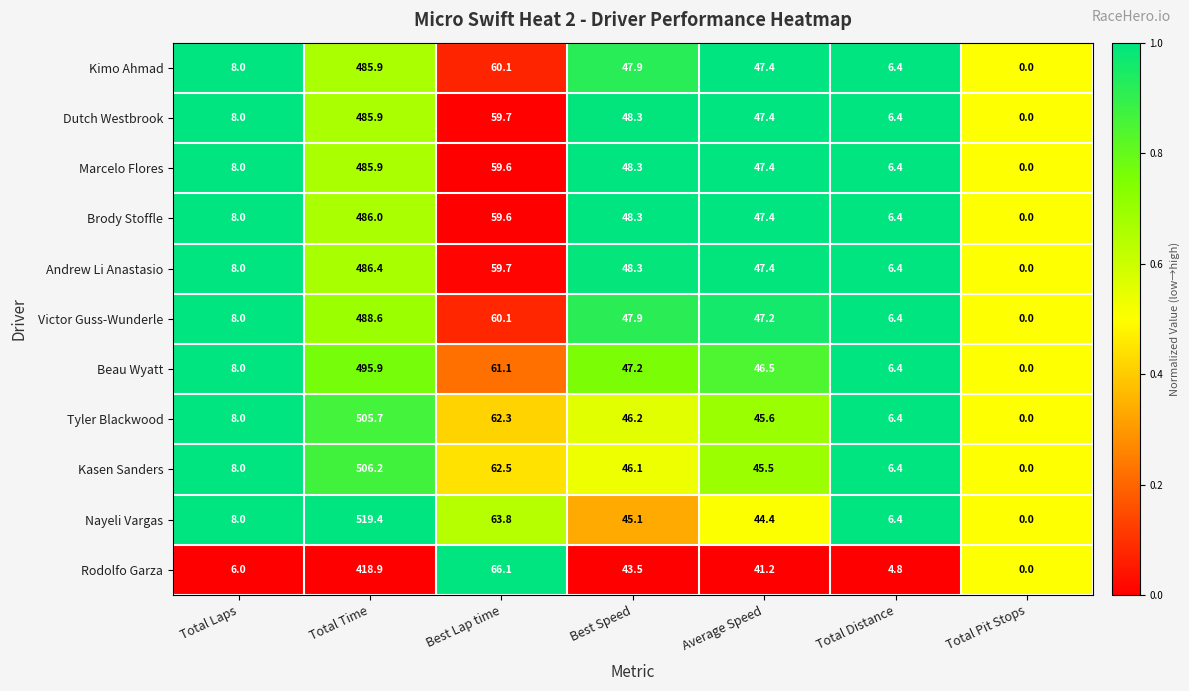

What is the difference between the Dutch Westbrook values at Best Lap time and Average Speed?

12.3